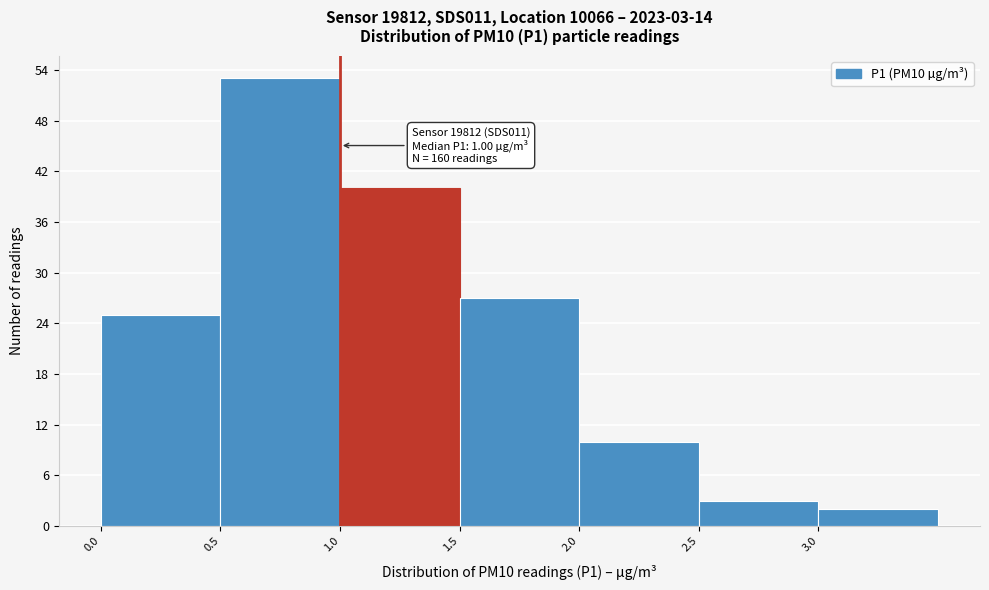

Over which range of the x-axis is the bar tallest?

0.5 to 1.0